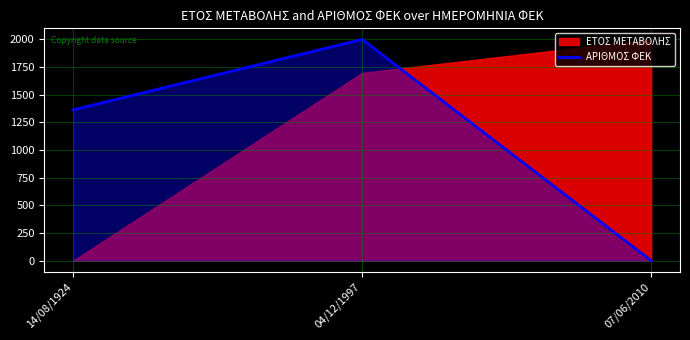

Is it true that ΑΡΙΘΜΟΣ ΦΕΚ equals 1363.1 at 14/08/1924?

True